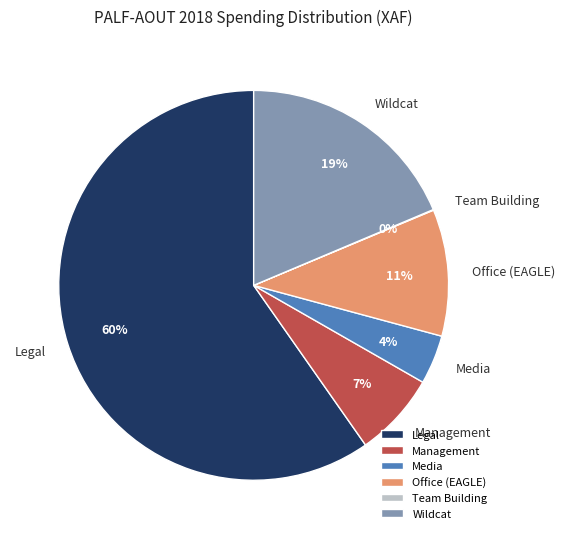

The Office (EAGLE) slice represents 11% of the pie. True or false?

True